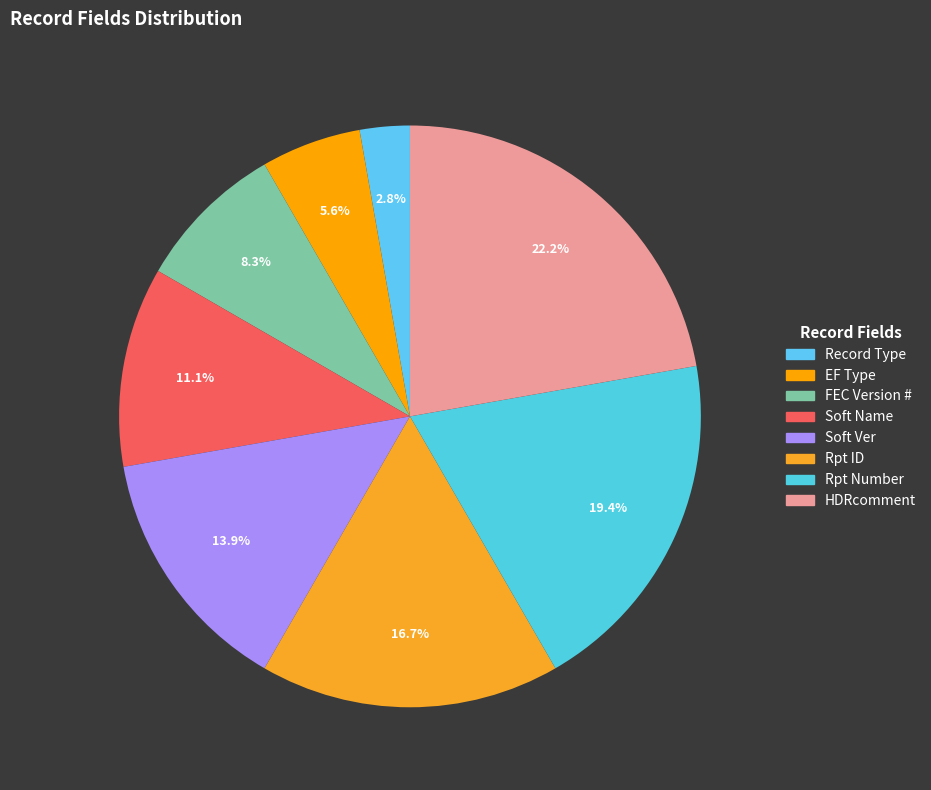

Approximately how many times larger is the value at Soft Ver compared to Record Type?

5.0